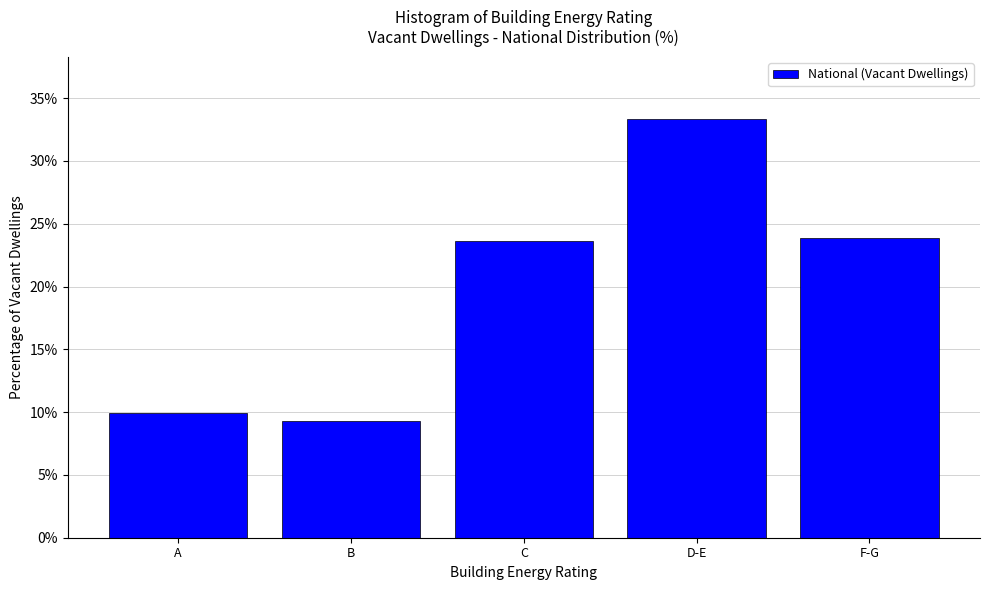

Reading left to right, transcribe all the data shown in this chart.

9.9	9.3	23.6	33.3	23.9